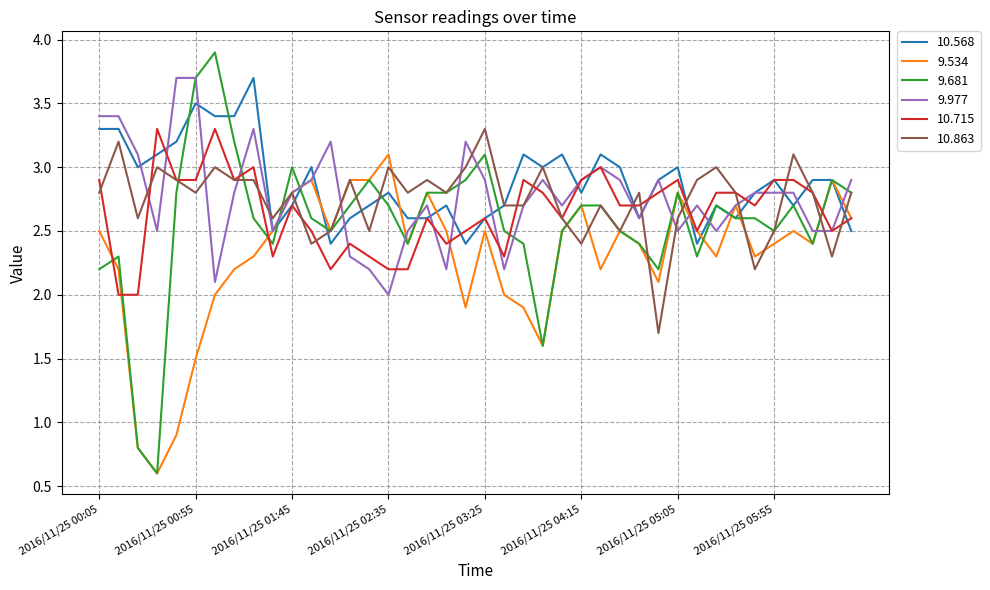

Which series has the largest range (max minus min)?

9.681